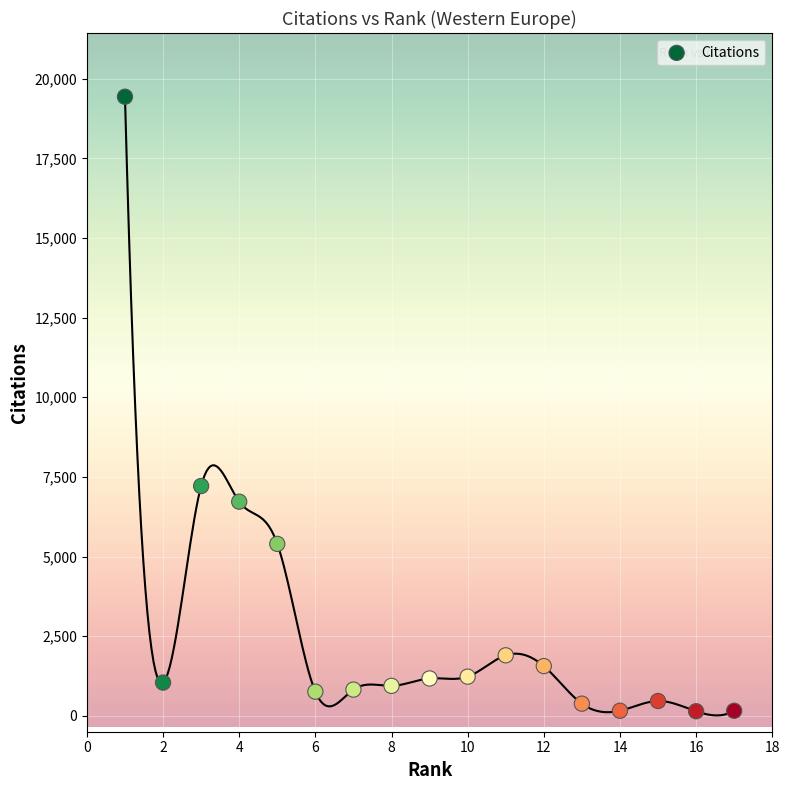

What Y value in the scatter plot is closest to 9789?

7214